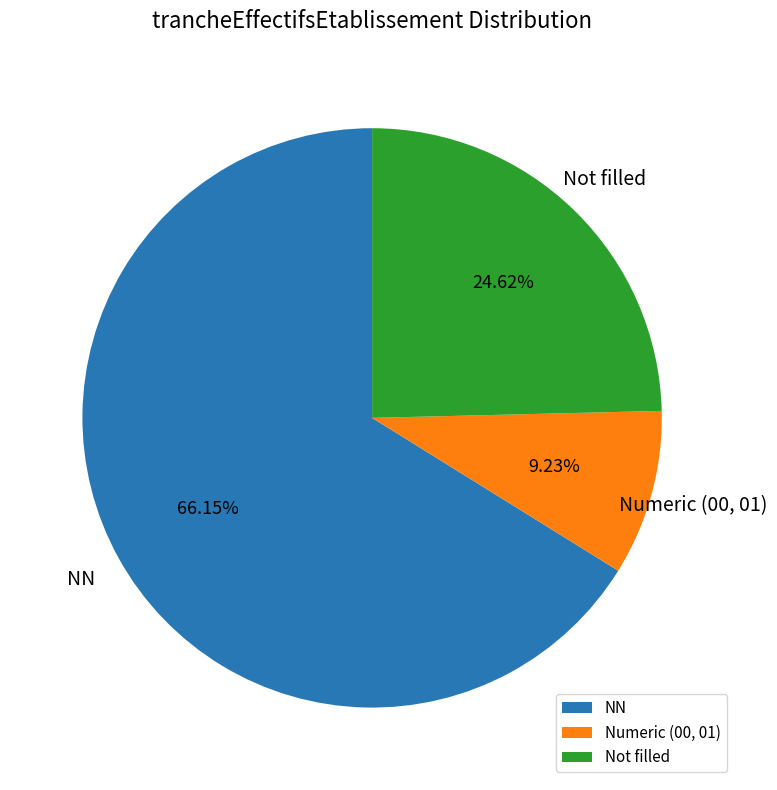

Which category has the smallest portion of the pie?

Numeric (00, 01)